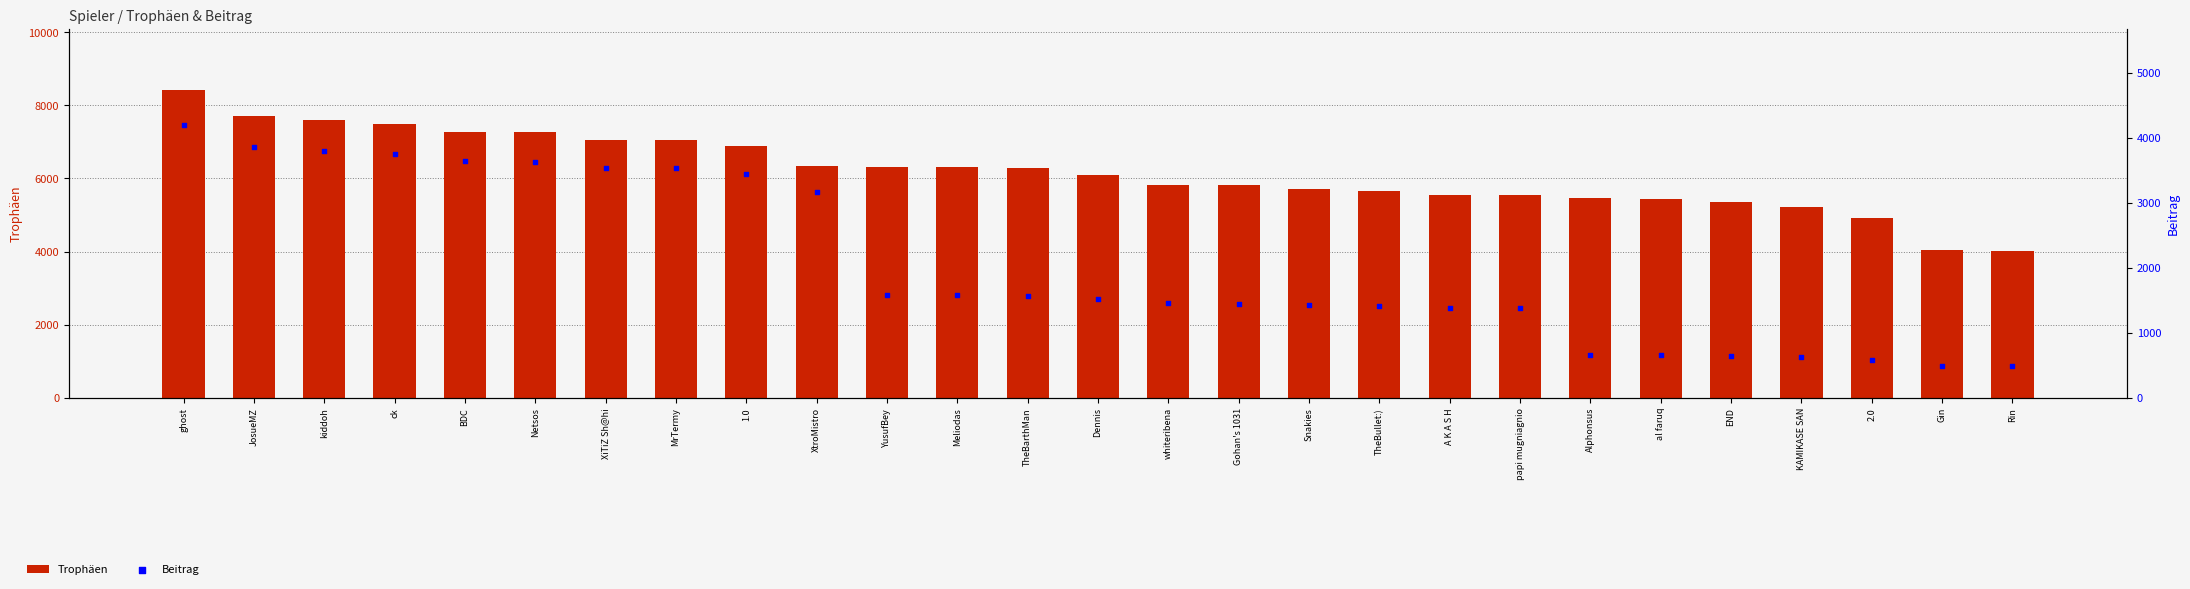

What is the total value across all series at Dennis?

7620